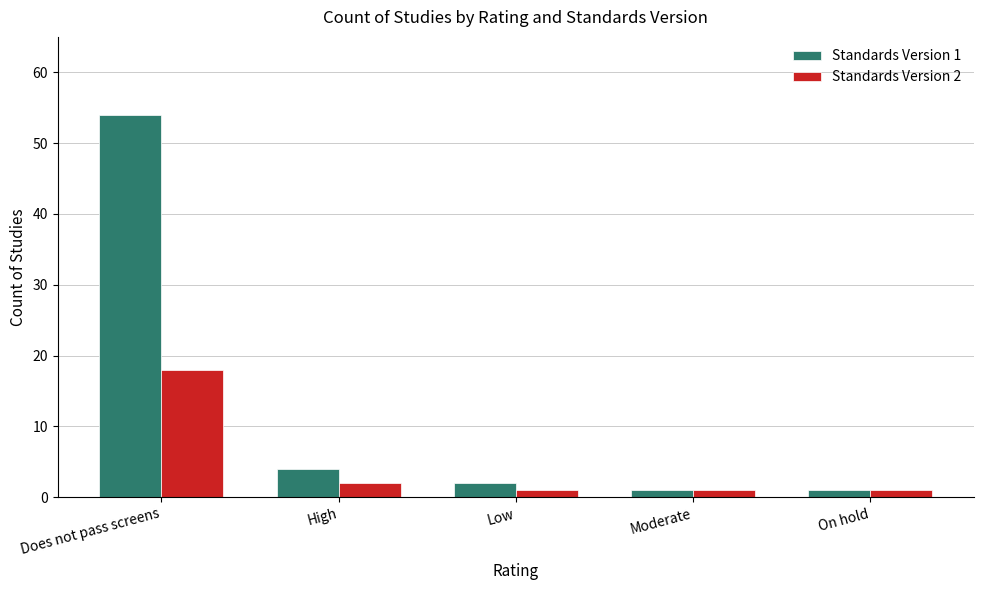

Count the number of categories in the chart.

5